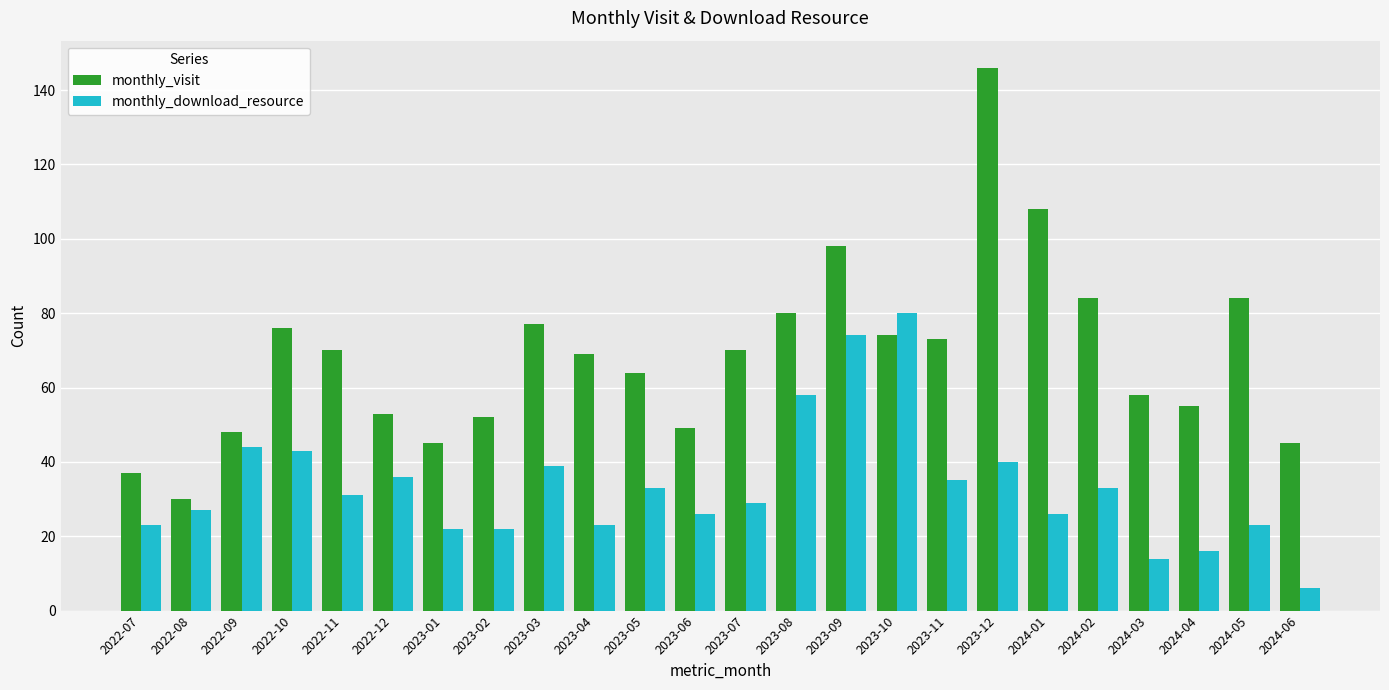

At how many categories does at least one series exceed 90?

3